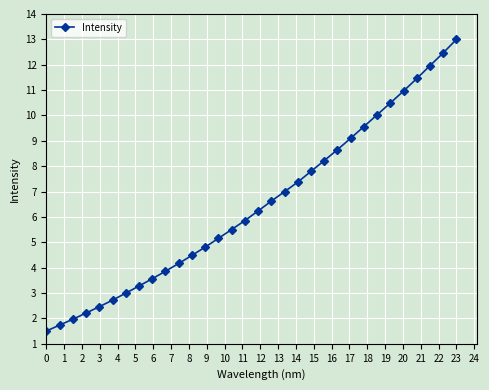

What is the value of the 19th point from the left?

7.0